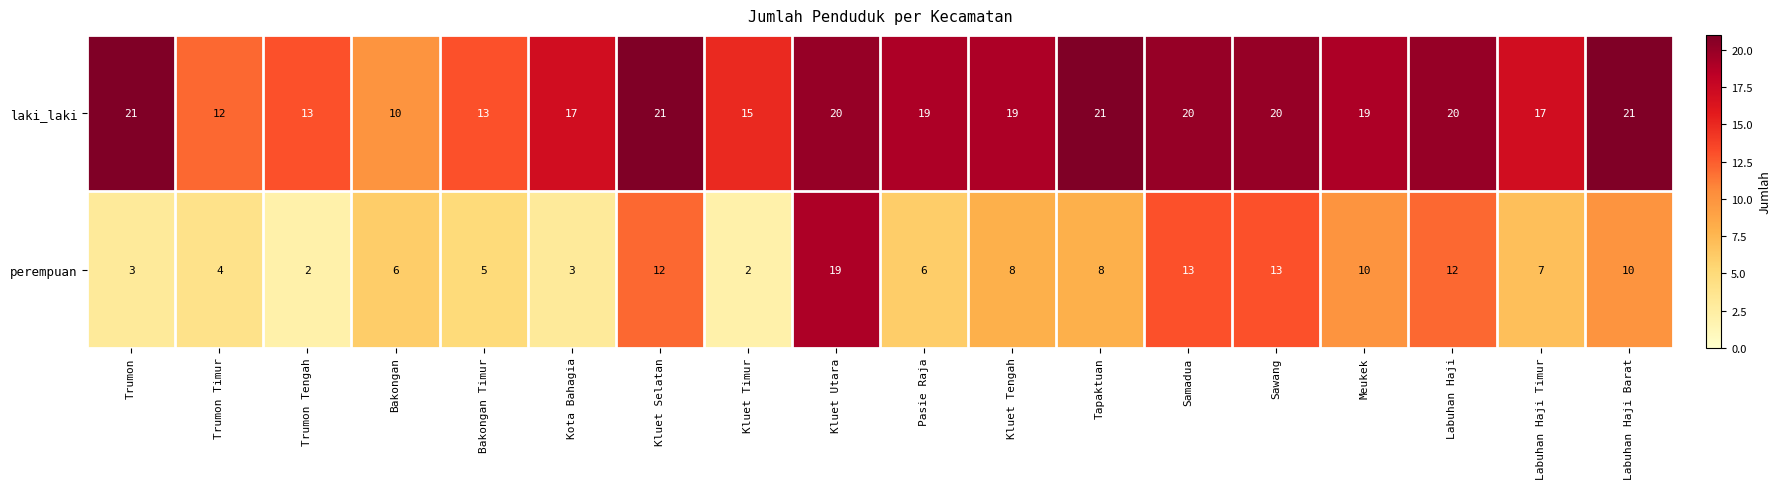

Where is laki_laki nearest to the value 15?

Kluet Timur